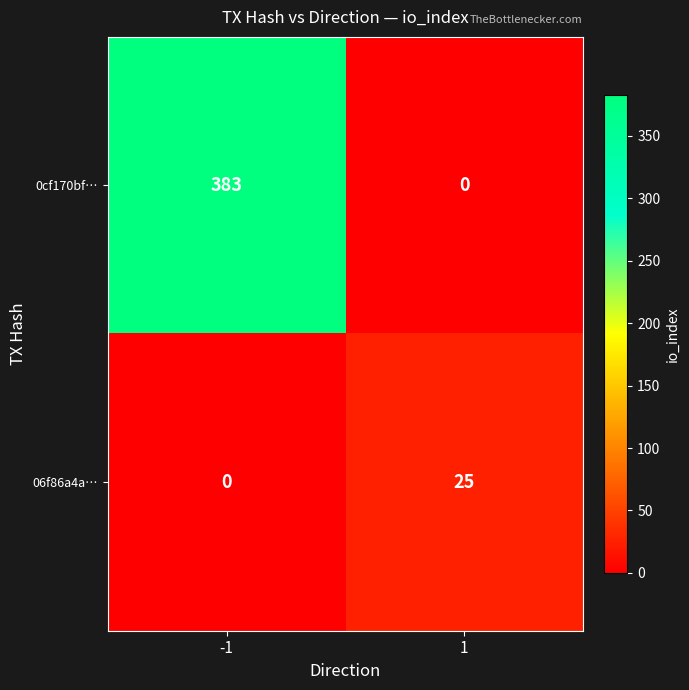

Which series changed the most between -1 and 1?

0cf170bf…